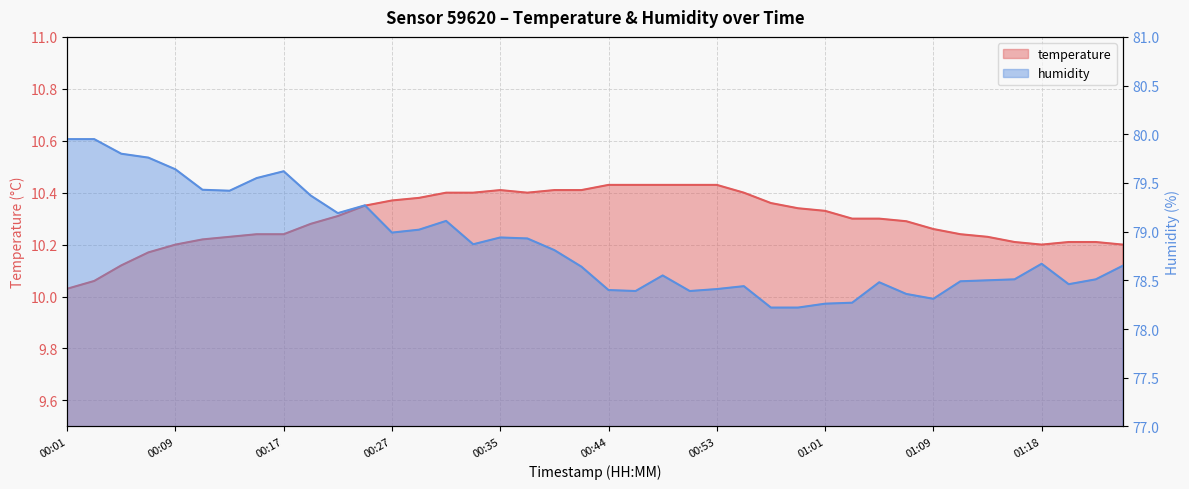

What is the greatest value displayed?

80.0